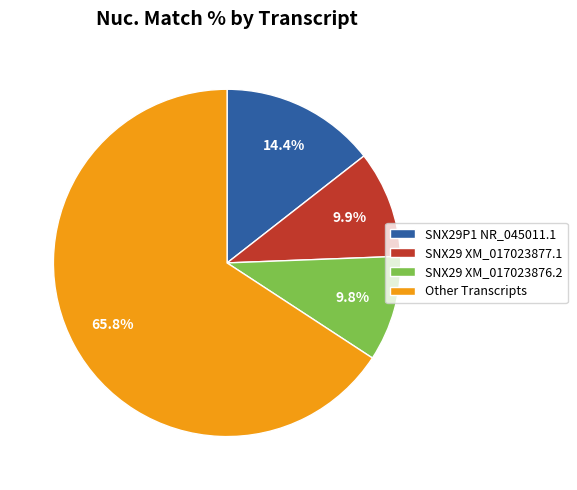

Between Other Transcripts and SNX29 XM_017023876.2, which is larger?

Other Transcripts